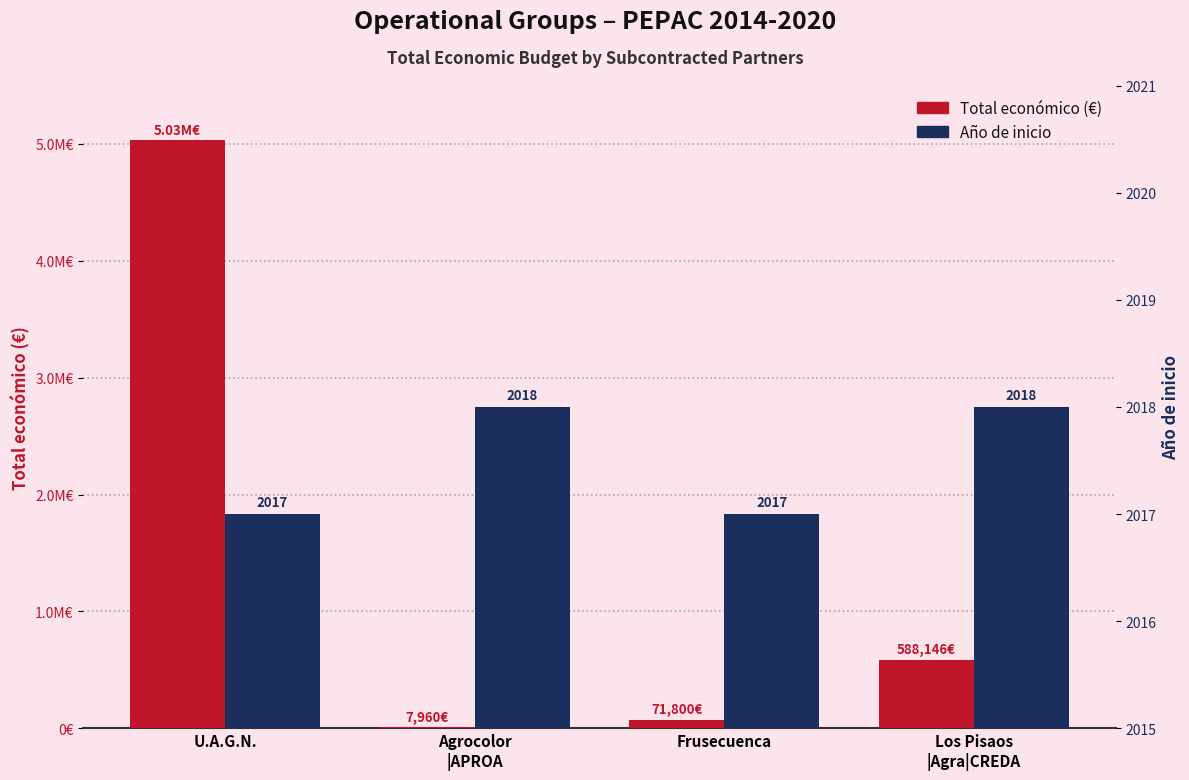

Between U.A.G.N. and Los Pisaos
|Agra|CREDA, which series saw the biggest shift?

Total económico (€)